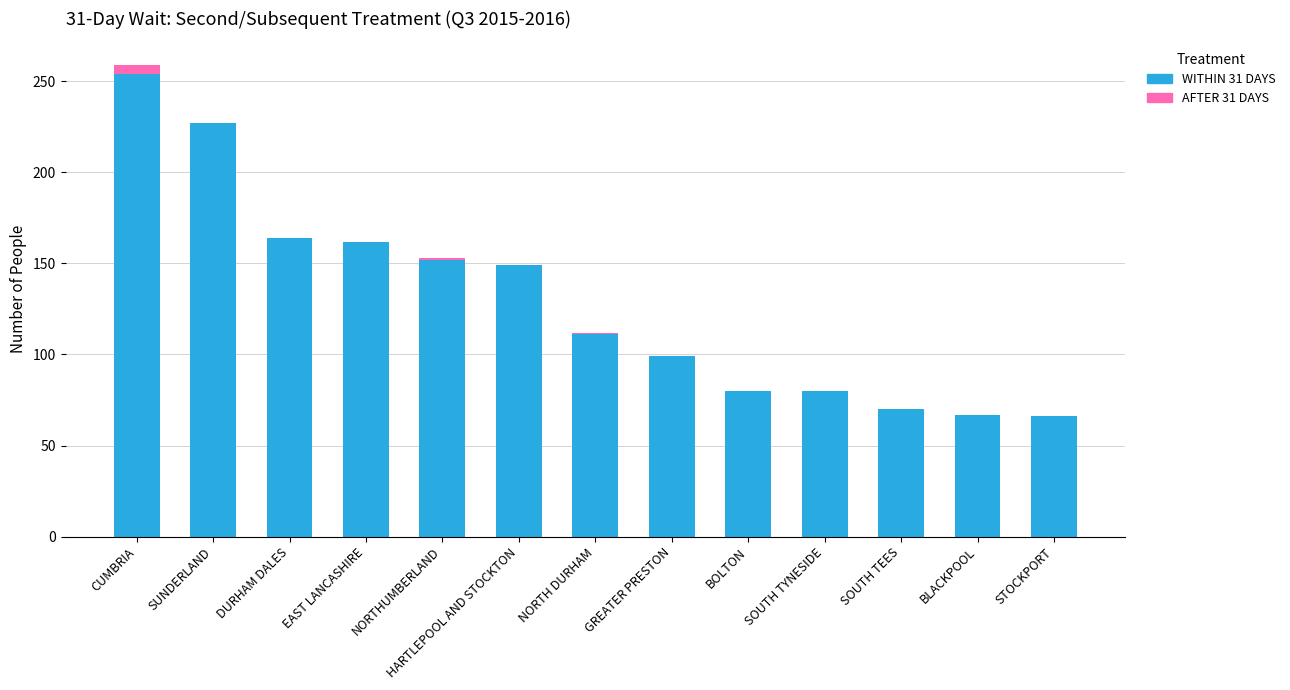

True or false: WITHIN 31 DAYS has a value of 254 at CUMBRIA.

True